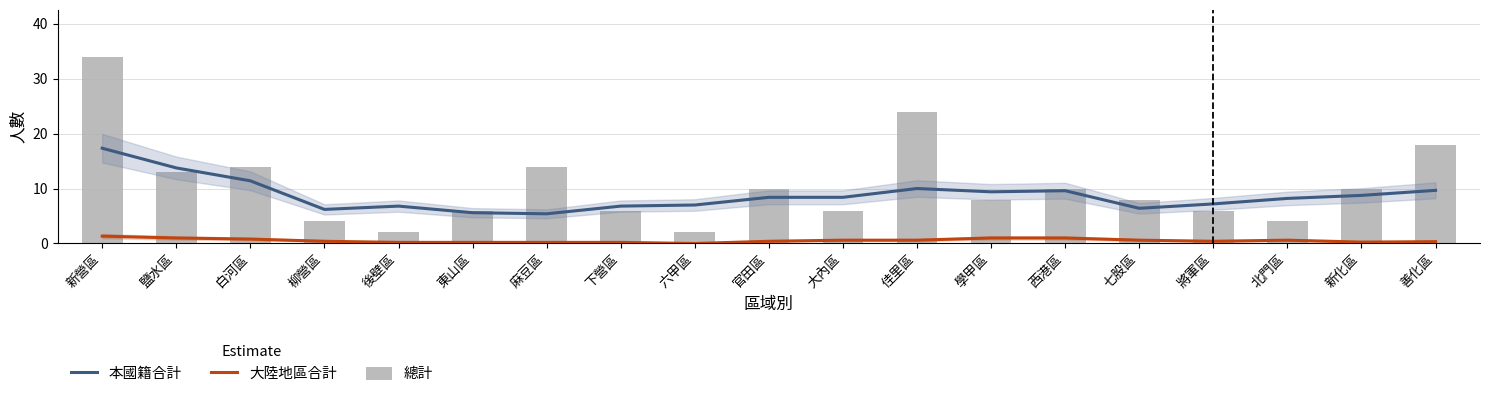

At 六甲區, list the series in order from largest to smallest.

本國籍合計, 總計, 大陸地區合計